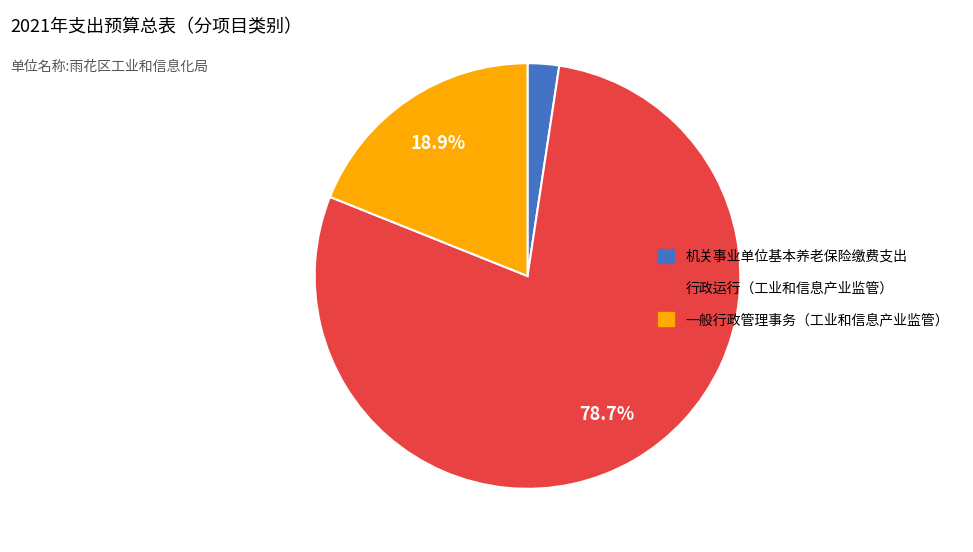

To the nearest percent, what percentage of the pie is 一般行政管理事务（工业和信息产业监管）?

19%